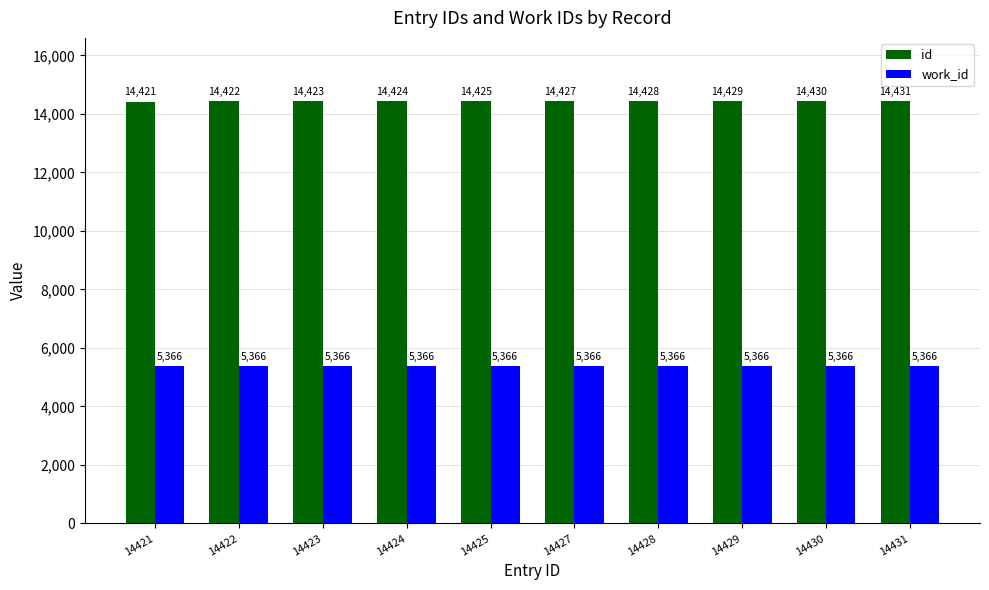

Reading left to right, extract all data points from this chart.

id: 14421=14421	14422=14422	14423=14423	14424=14424	14425=14425	14427=14427	14428=14428	14429=14429	14430=14430	14431=14431
work_id: 14421=5366	14422=5366	14423=5366	14424=5366	14425=5366	14427=5366	14428=5366	14429=5366	14430=5366	14431=5366